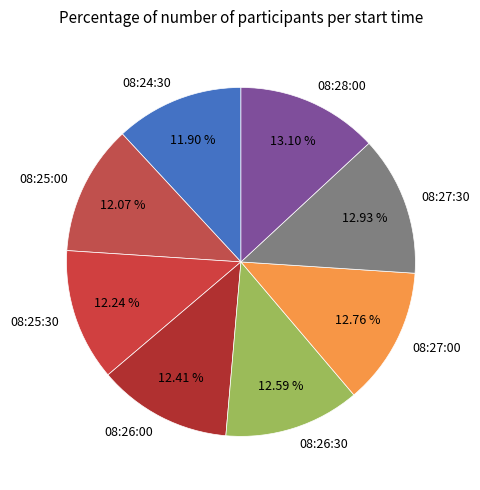

To the nearest percent, what portion does 08:25:30 represent?

12%